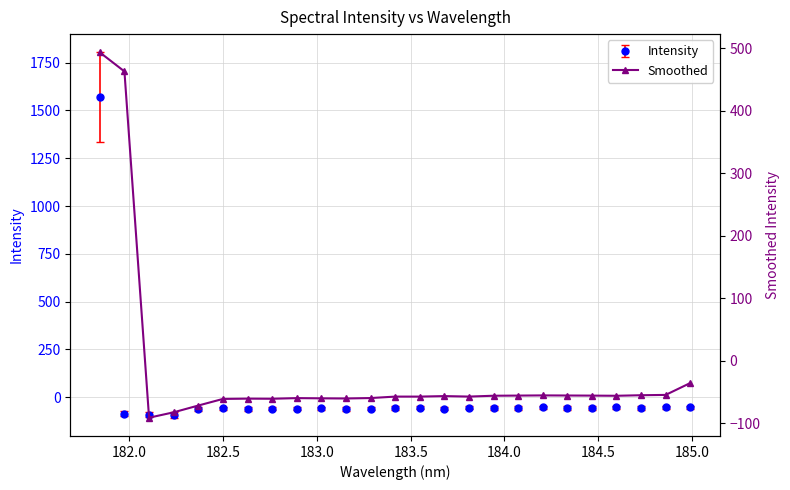

What is the smallest value displayed?

-91.0